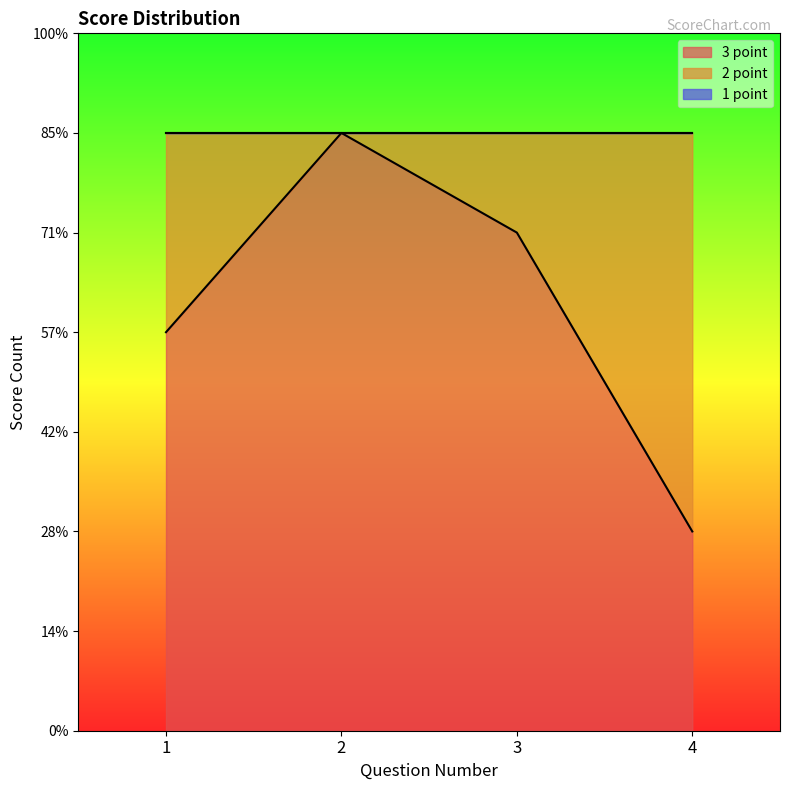

Between which two adjacent categories do 3 point and 2 point first intersect?

3 and 4